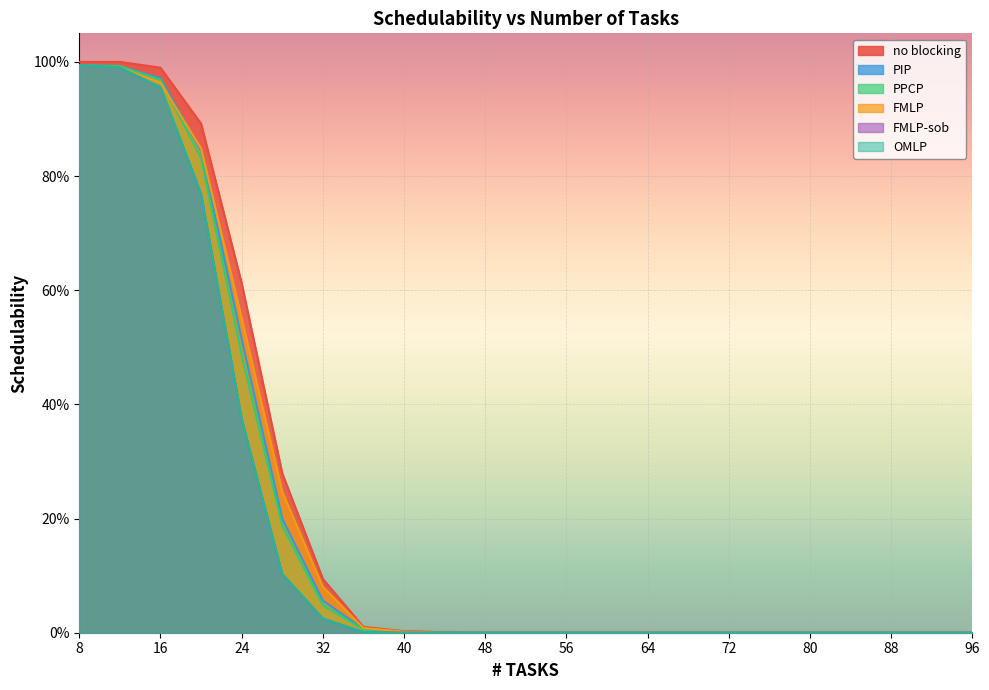

Reading right to left, transcribe all the data shown in this chart.

no blocking: 0.0	0.0	0.0	0.0	0.0	0.0	0.0	0.0	0.0	0.0	0.0	0.0	0.0	0.0	0.0	0.0	0.1	0.3	0.6	0.9	1.0	1.0	1.0
PIP: 0.0	0.0	0.0	0.0	0.0	0.0	0.0	0.0	0.0	0.0	0.0	0.0	0.0	0.0	0.0	0.0	0.1	0.2	0.5	0.8	1.0	1.0	1.0
PPCP: 0.0	0.0	0.0	0.0	0.0	0.0	0.0	0.0	0.0	0.0	0.0	0.0	0.0	0.0	0.0	0.0	0.0	0.2	0.5	0.8	1.0	1.0	1.0
FMLP: 0.0	0.0	0.0	0.0	0.0	0.0	0.0	0.0	0.0	0.0	0.0	0.0	0.0	0.0	0.0	0.0	0.1	0.2	0.6	0.8	1.0	1.0	1.0
FMLP-sob: 0.0	0.0	0.0	0.0	0.0	0.0	0.0	0.0	0.0	0.0	0.0	0.0	0.0	0.0	0.0	0.0	0.0	0.1	0.4	0.8	1.0	1.0	1.0
OMLP: 0.0	0.0	0.0	0.0	0.0	0.0	0.0	0.0	0.0	0.0	0.0	0.0	0.0	0.0	0.0	0.0	0.0	0.1	0.4	0.8	1.0	1.0	1.0